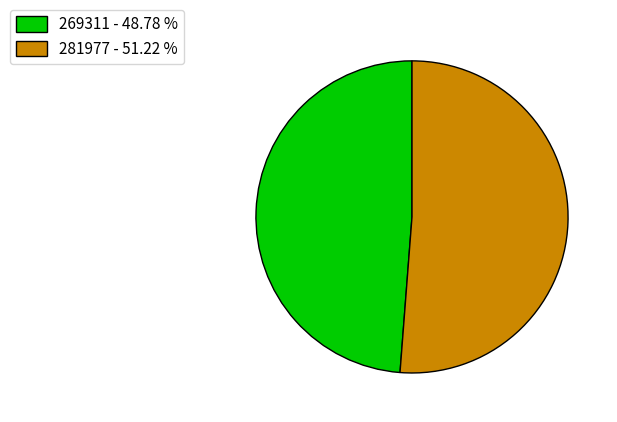

How many segments does this pie chart have?

2